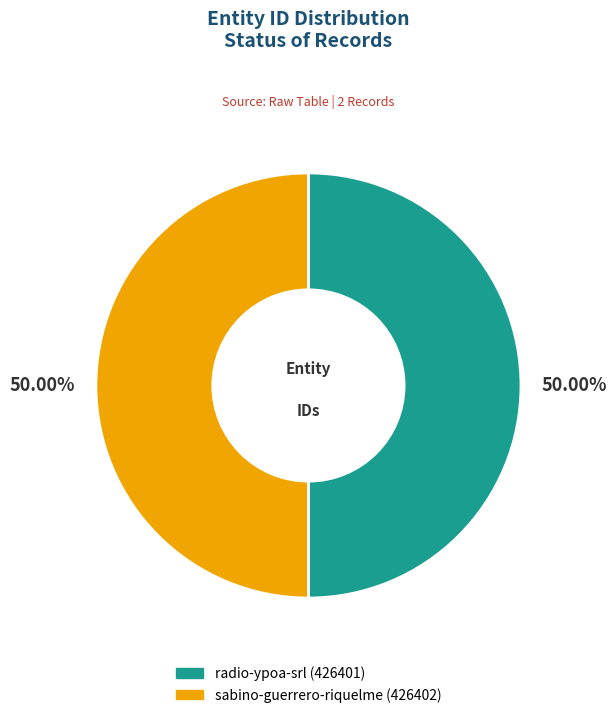

How many segments does this pie chart have?

2